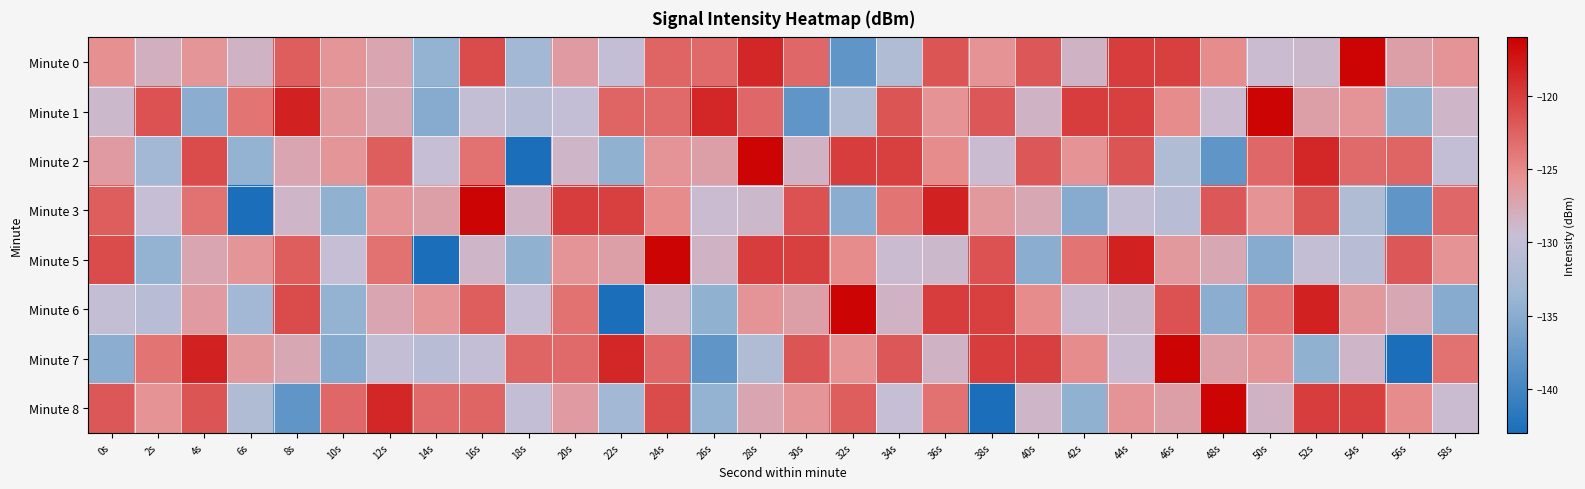

Reading left to right, transcribe all the data shown in this chart.

Minute 0: 0s=-125.5	2s=-128.2	4s=-126.0	6s=-128.5	8s=-122.2	10s=-126.0	12s=-127.3	14s=-134.2	16s=-121.0	18s=-133.0	20s=-126.5	22s=-130.0	24s=-122.5	26s=-123.0	28s=-118.6	30s=-122.8	32s=-137.9	34s=-131.7	36s=-121.7	38s=-125.8	40s=-121.8	42s=-128.5	44s=-120.1	46s=-120.3	48s=-125.2	50s=-129.2	52s=-128.9	54s=-116.4	56s=-126.8	58s=-125.9
Minute 1: 0s=-128.9	2s=-121.4	4s=-135.0	6s=-123.6	8s=-118.3	10s=-126.3	12s=-127.6	14s=-135.2	16s=-129.9	18s=-131.0	20s=-130.0	22s=-122.5	24s=-123.0	26s=-118.6	28s=-122.8	30s=-137.9	32s=-131.7	34s=-121.7	36s=-125.8	38s=-121.8	40s=-128.5	42s=-120.1	44s=-120.3	46s=-125.2	48s=-129.2	50s=-116.4	52s=-126.8	54s=-125.9	56s=-134.4	58s=-128.7
Minute 2: 0s=-126.5	2s=-133.0	4s=-121.0	6s=-134.2	8s=-127.3	10s=-126.0	12s=-122.2	14s=-129.8	16s=-123.6	18s=-142.9	20s=-128.7	22s=-134.4	24s=-125.9	26s=-126.8	28s=-116.4	30s=-128.5	32s=-120.1	34s=-120.3	36s=-125.2	38s=-129.2	40s=-121.8	42s=-125.8	44s=-121.7	46s=-131.7	48s=-137.9	50s=-122.8	52s=-118.6	54s=-123.0	56s=-122.5	58s=-130.0
Minute 3: 0s=-122.2	2s=-129.8	4s=-123.6	6s=-142.9	8s=-128.7	10s=-134.4	12s=-125.9	14s=-126.8	16s=-116.4	18s=-128.5	20s=-120.1	22s=-120.3	24s=-125.2	26s=-129.2	28s=-128.9	30s=-121.4	32s=-135.0	34s=-123.6	36s=-118.3	38s=-126.3	40s=-127.6	42s=-135.2	44s=-129.9	46s=-131.0	48s=-121.8	50s=-125.8	52s=-121.7	54s=-131.7	56s=-137.9	58s=-122.8
Minute 5: 0s=-121.0	2s=-134.2	4s=-127.3	6s=-126.0	8s=-122.2	10s=-129.8	12s=-123.6	14s=-142.9	16s=-128.7	18s=-134.4	20s=-125.9	22s=-126.8	24s=-116.4	26s=-128.5	28s=-120.1	30s=-120.3	32s=-125.2	34s=-129.2	36s=-128.9	38s=-121.4	40s=-135.0	42s=-123.6	44s=-118.3	46s=-126.3	48s=-127.6	50s=-135.2	52s=-129.9	54s=-131.0	56s=-121.8	58s=-125.8
Minute 6: 0s=-129.9	2s=-131.0	4s=-126.5	6s=-133.0	8s=-121.0	10s=-134.2	12s=-127.3	14s=-126.0	16s=-122.2	18s=-129.8	20s=-123.6	22s=-142.9	24s=-128.7	26s=-134.4	28s=-125.9	30s=-126.8	32s=-116.4	34s=-128.5	36s=-120.1	38s=-120.3	40s=-125.2	42s=-129.2	44s=-128.9	46s=-121.4	48s=-135.0	50s=-123.6	52s=-118.3	54s=-126.3	56s=-127.6	58s=-135.2
Minute 7: 0s=-135.0	2s=-123.6	4s=-118.3	6s=-126.3	8s=-127.6	10s=-135.2	12s=-129.9	14s=-131.0	16s=-130.0	18s=-122.5	20s=-123.0	22s=-118.6	24s=-122.8	26s=-137.9	28s=-131.7	30s=-121.7	32s=-125.8	34s=-121.8	36s=-128.5	38s=-120.1	40s=-120.3	42s=-125.2	44s=-129.2	46s=-116.4	48s=-126.8	50s=-125.9	52s=-134.4	54s=-128.7	56s=-142.9	58s=-123.6
Minute 8: 0s=-121.8	2s=-125.8	4s=-121.7	6s=-131.7	8s=-137.9	10s=-122.8	12s=-118.6	14s=-123.0	16s=-122.5	18s=-130.0	20s=-126.5	22s=-133.0	24s=-121.0	26s=-134.2	28s=-127.3	30s=-126.0	32s=-122.2	34s=-129.8	36s=-123.6	38s=-142.9	40s=-128.7	42s=-134.4	44s=-125.9	46s=-126.8	48s=-116.4	50s=-128.5	52s=-120.1	54s=-120.3	56s=-125.2	58s=-129.2